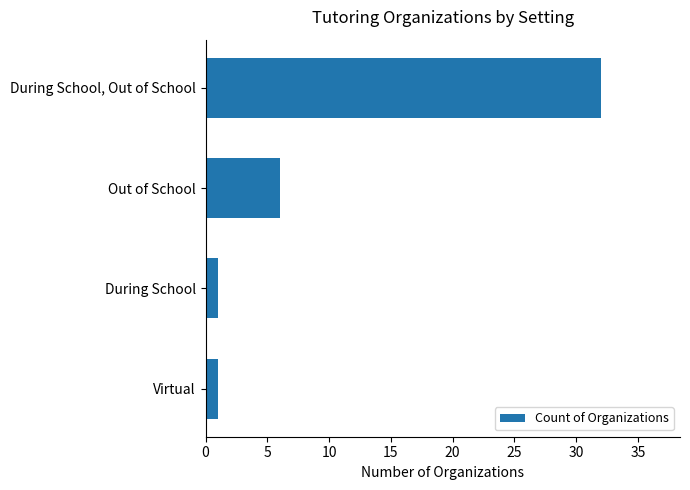

Which has a higher value, During School, Out of School or Out of School?

During School, Out of School